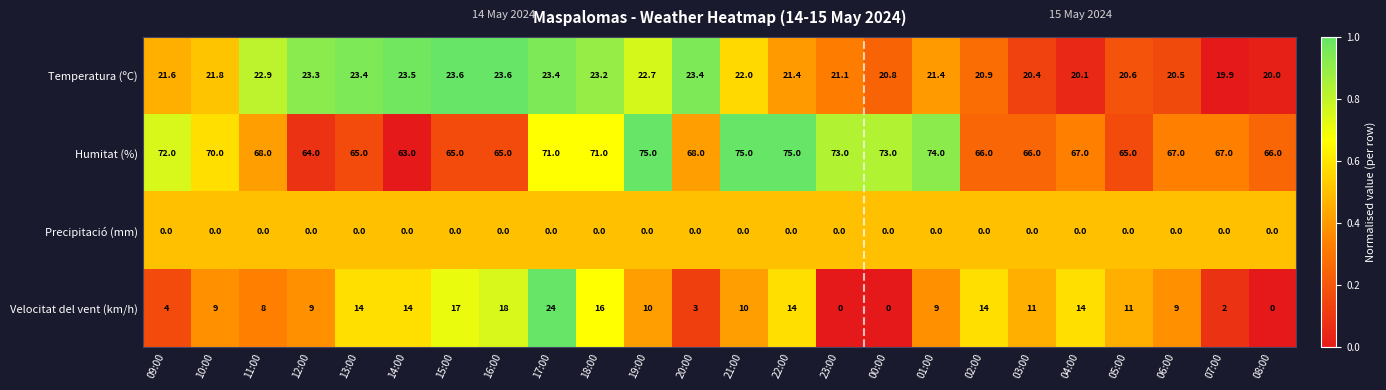

How many data points does each series have?

24